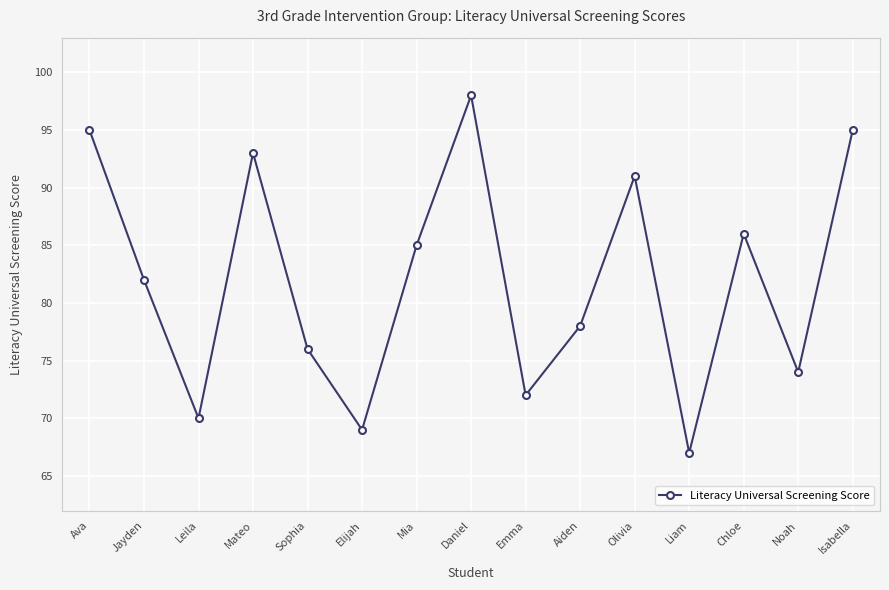

What is the label of the 13th point from the right?

Leila